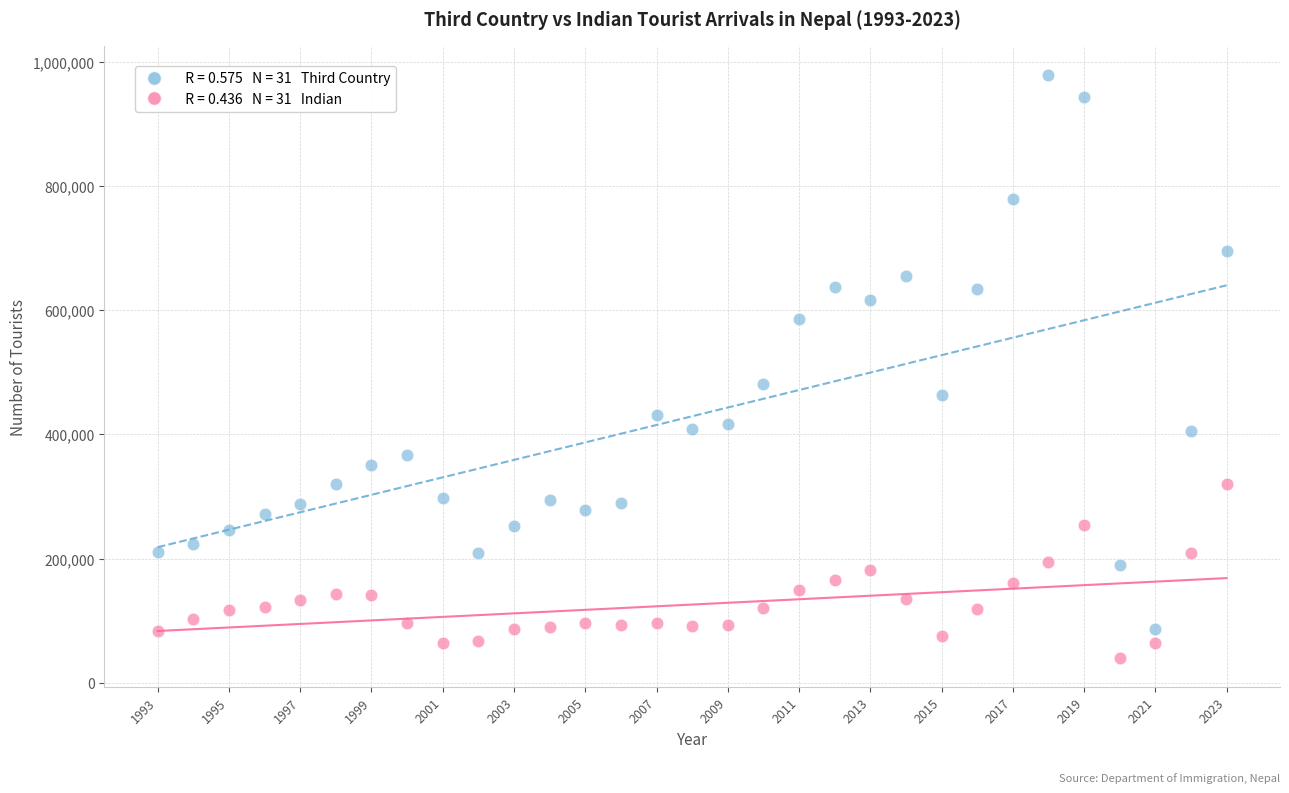

Across all data points, what is the range of X values (max minus min)?

30